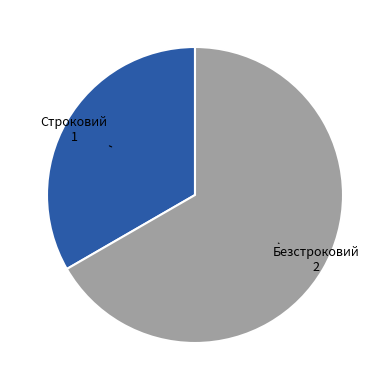

Is there any slice that represents more than half of the pie?

Yes